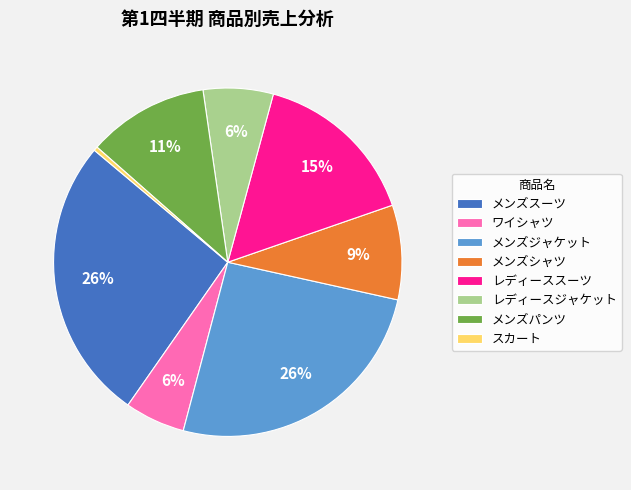

To the nearest percent, what is the difference between the ワイシャツ and メンズジャケット slice percentages?

20%